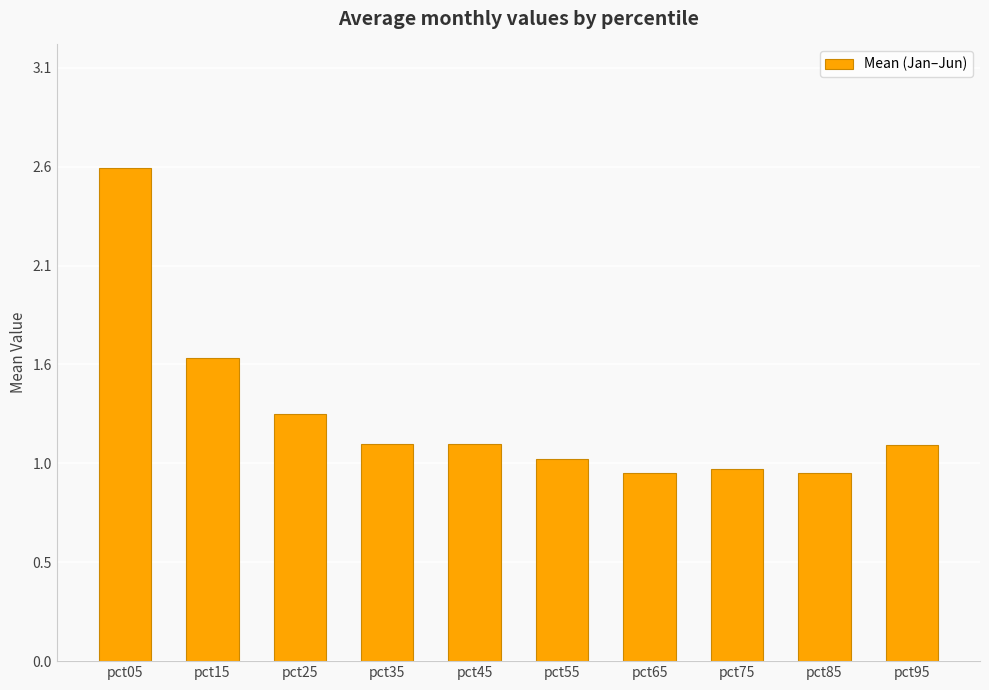

What is the sum of all values?

12.9